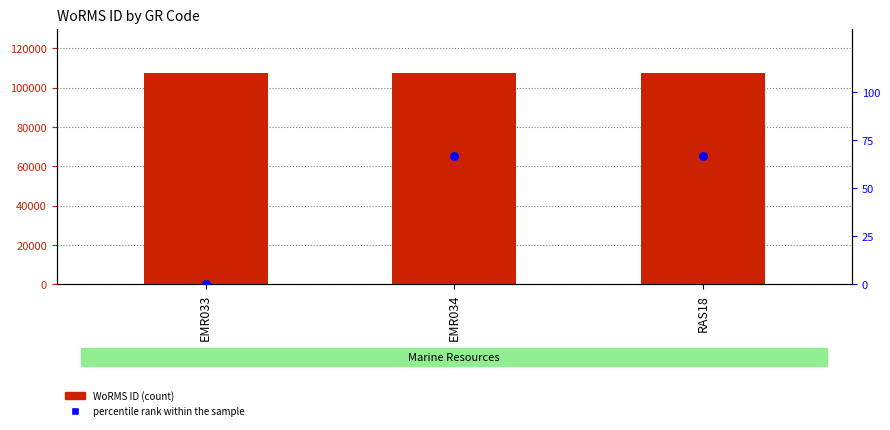

Is the value of WoRMS ID at EMR033 greater than the value of percentile rank within the sample at EMR034?

Yes